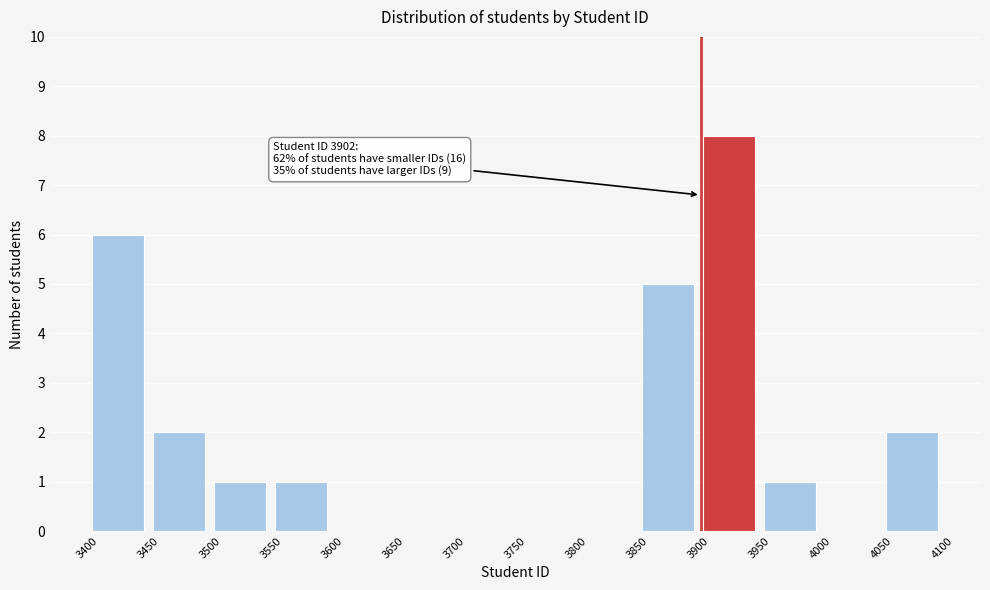

Which range on the x-axis has the tallest bar?

3900 to 3950